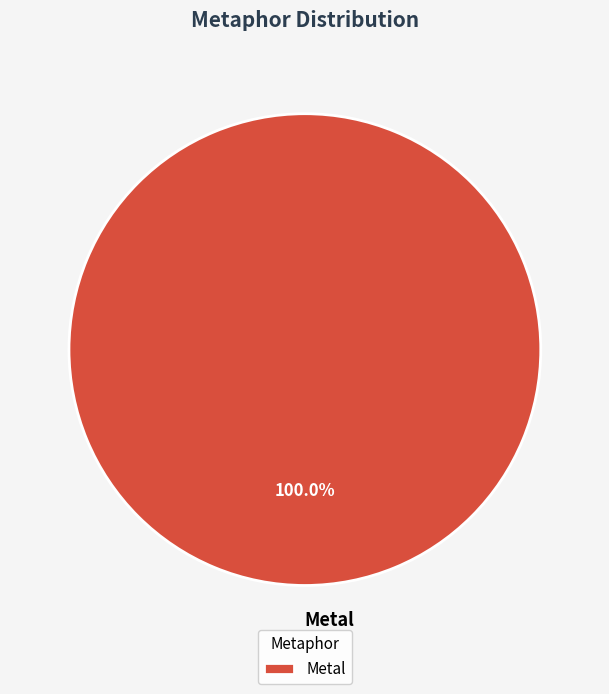

Does Metal represent more than half of the total?

Yes